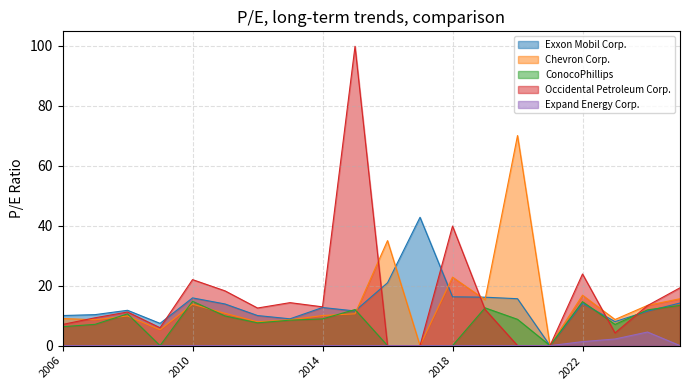

What is the total value across all series at 2014?

44.6